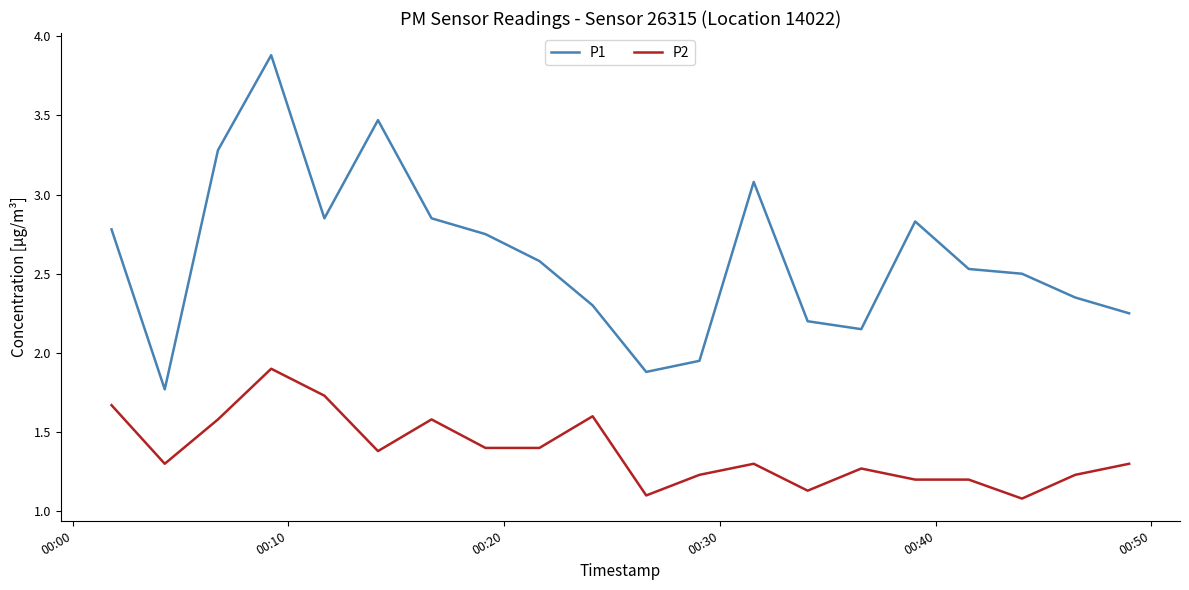

Which series has the widest spread of values?

P1